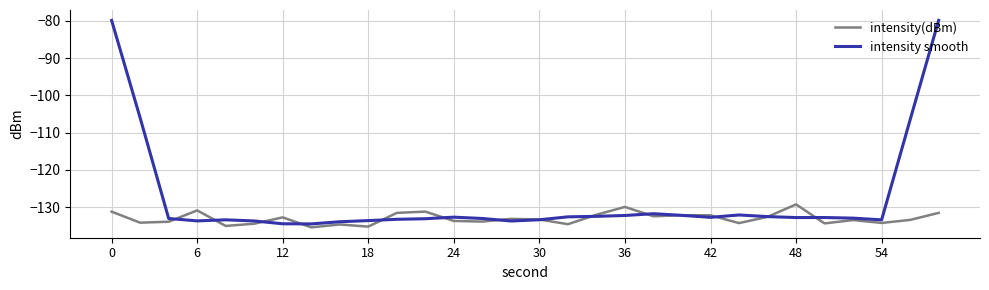

Which series has the widest spread of values?

intensity smooth